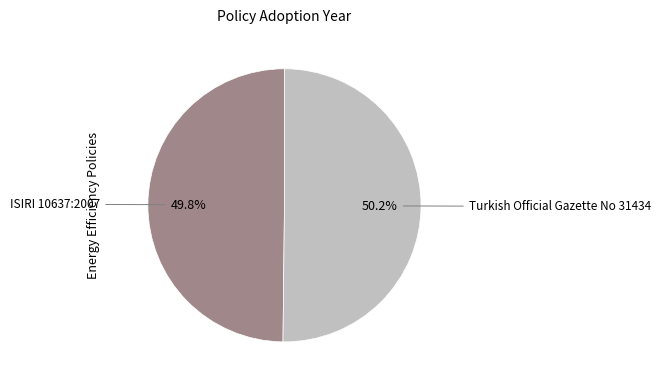

What is the ratio of the value at ISIRI 10637:2007 to the value at Turkish Official Gazette No 31434?

1.0